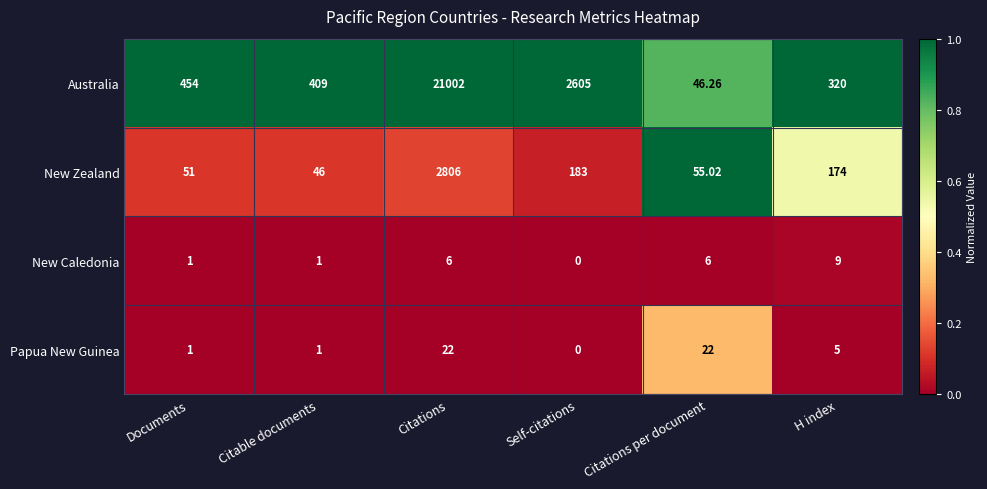

Count the number of data series in this chart.

4